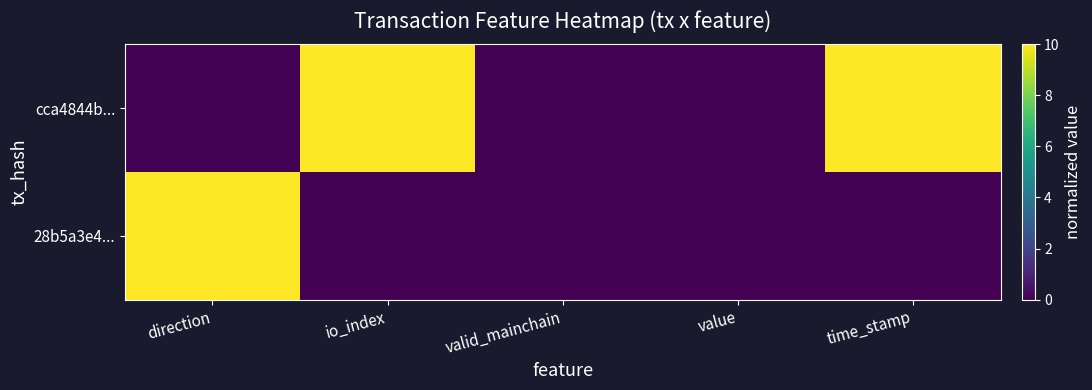

Reading left to right, extract all data points from this chart.

cca4844b...: direction=0	io_index=10	valid_mainchain=0	value=0	time_stamp=10
28b5a3e4...: direction=10	io_index=0	valid_mainchain=0	value=0	time_stamp=0